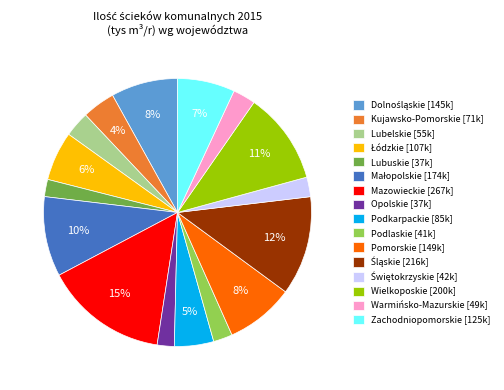

To the nearest percent, what is the average slice percentage?

6%